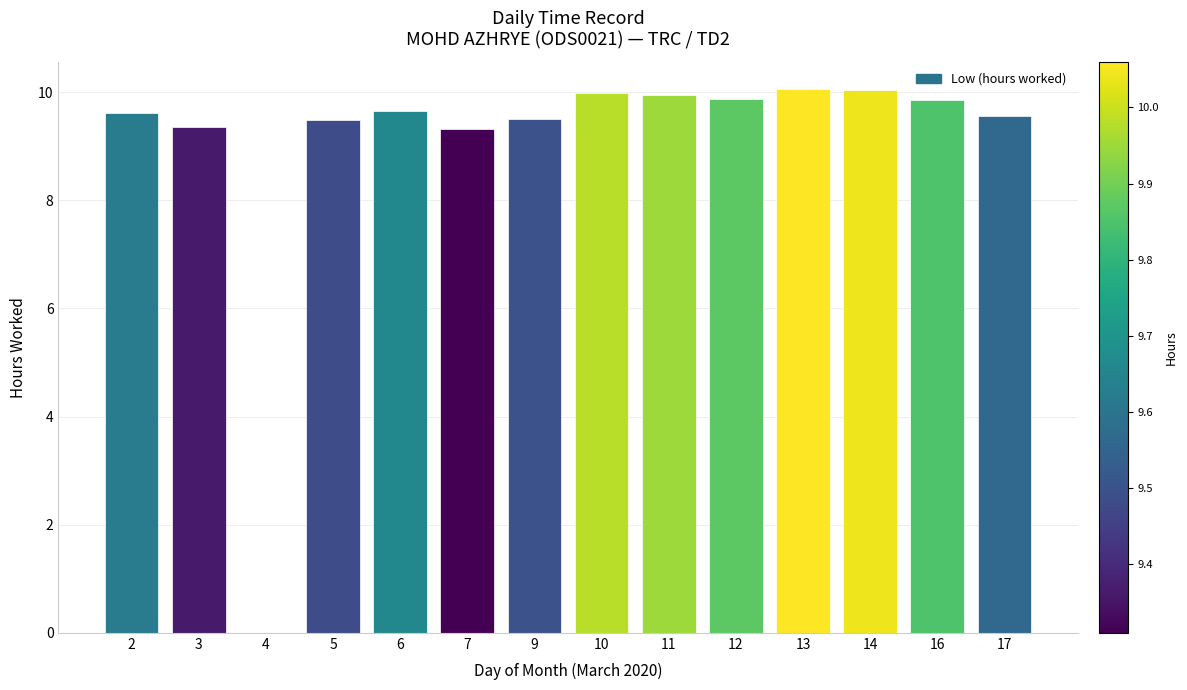

Between 14 and 2, which is larger?

14